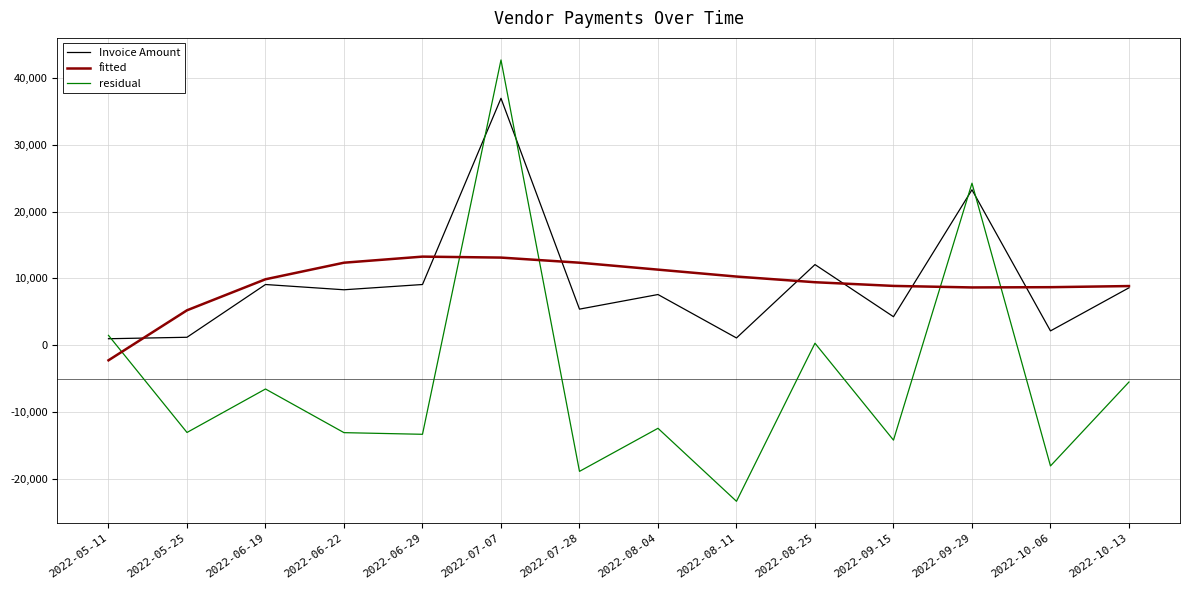

The fitted series shows 8858.6 at 2022-10-13. True or false?

True